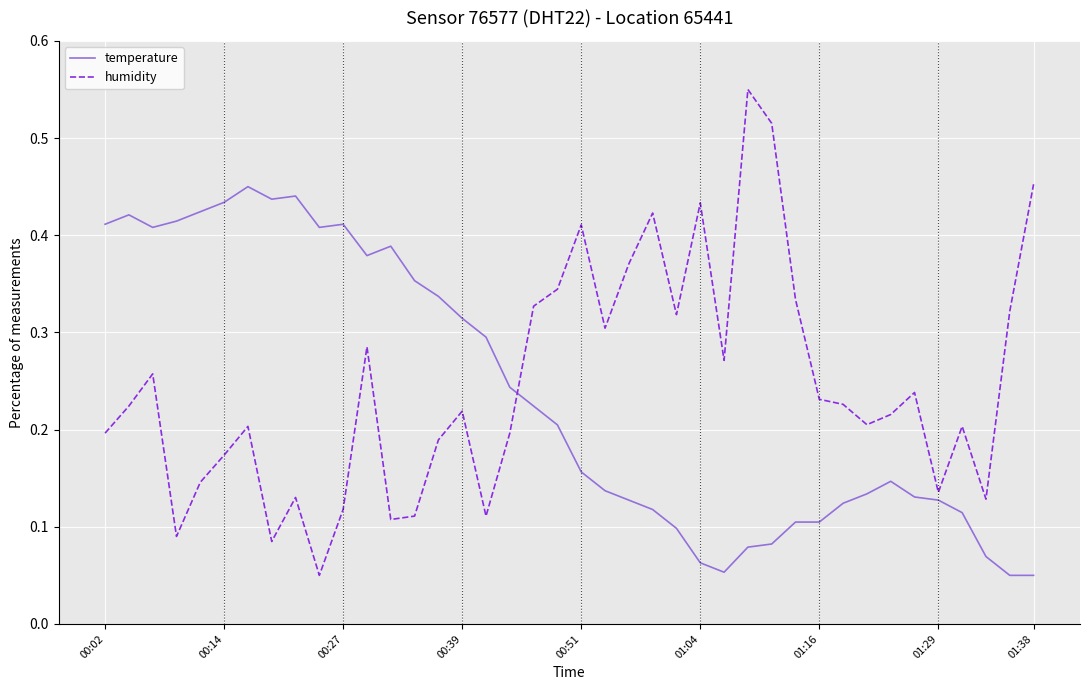

Which series has the widest spread of values?

humidity